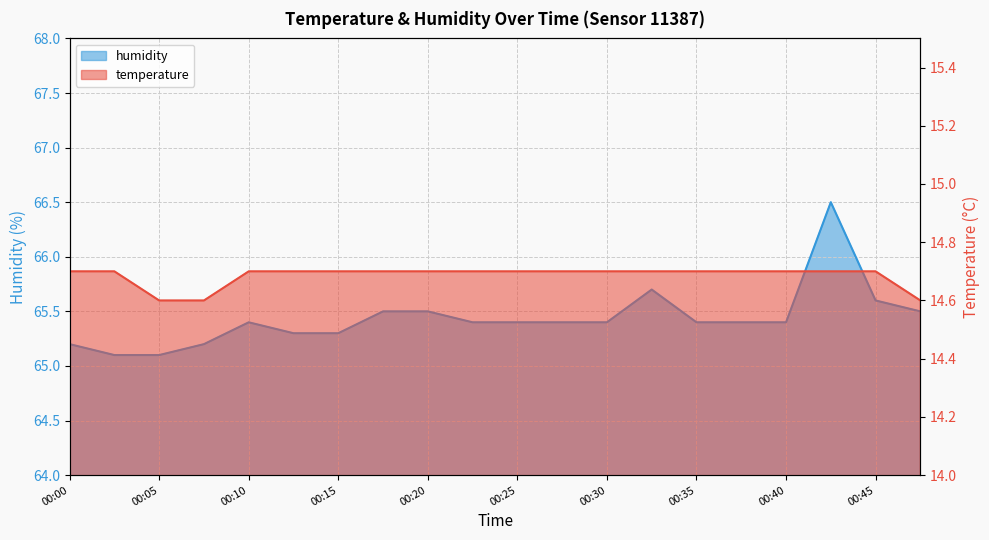

What is the total value across all series at 00:22?

80.1